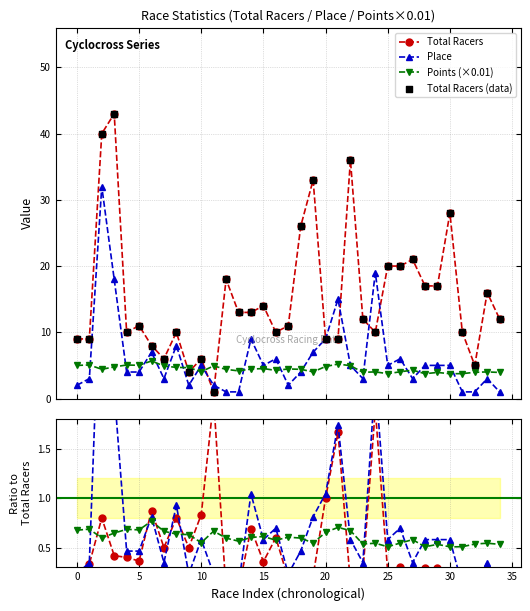

What is the maximum value for Total Racers?

43.0